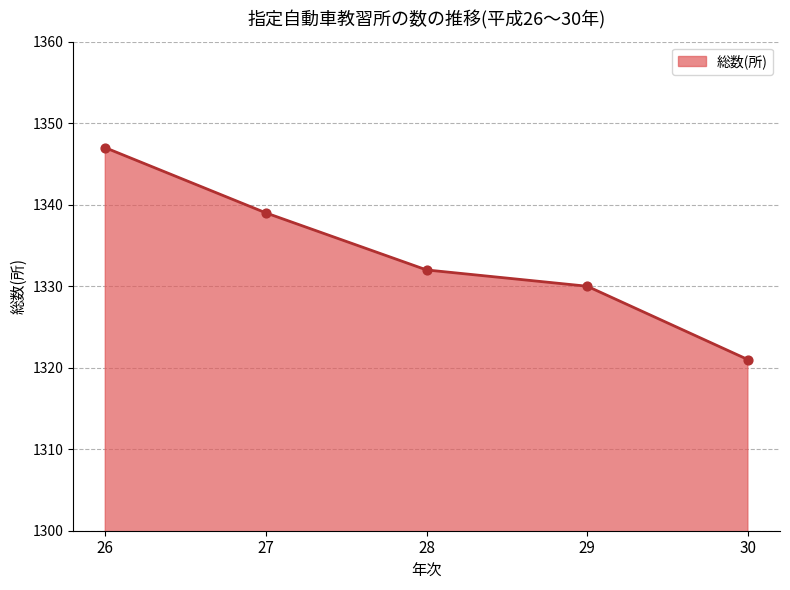

Between 30 and 29, which is larger?

29